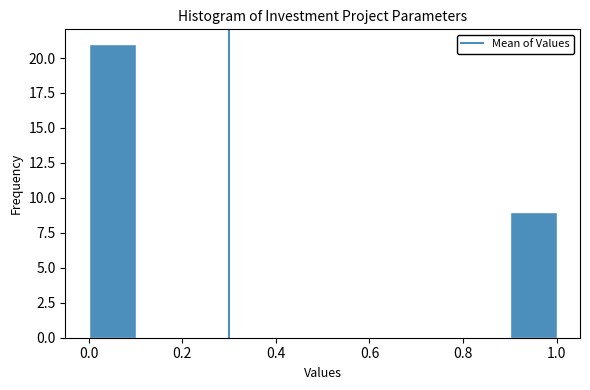

Reading left to right, transcribe this chart: for each bar, give the range it covers on the x-axis and its height. The values are not printed on the chart, so give them approximately, as read against the axis.

0.0 to 0.1: 21
0.1 to 0.2: 0
0.2 to 0.3: 0
0.3 to 0.4: 0
0.4 to 0.5: 0
0.5 to 0.6: 0
0.6 to 0.7: 0
0.7 to 0.8: 0
0.8 to 0.9: 0
0.9 to 1.0: 9